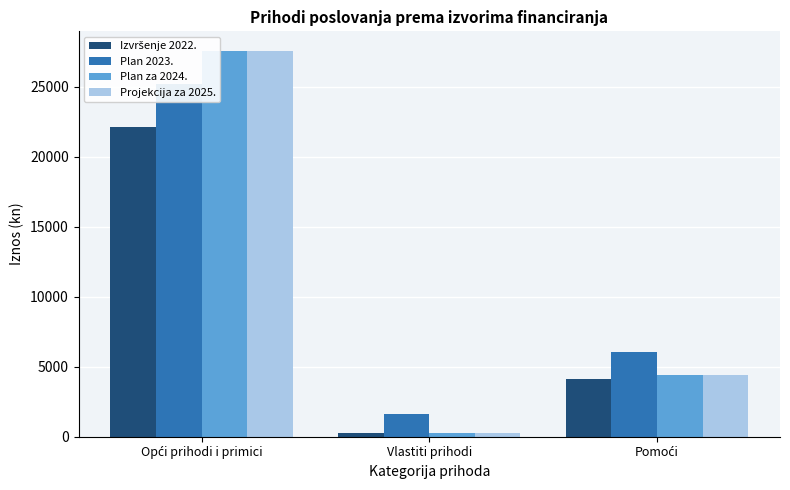

Does the chart contain stacked bars?

No